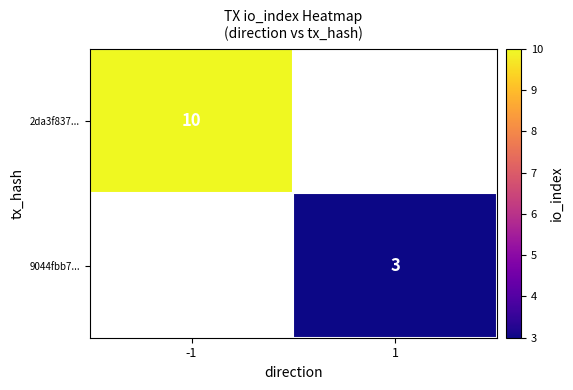

Is it true that 2da3f837... equals 10 at -1?

True